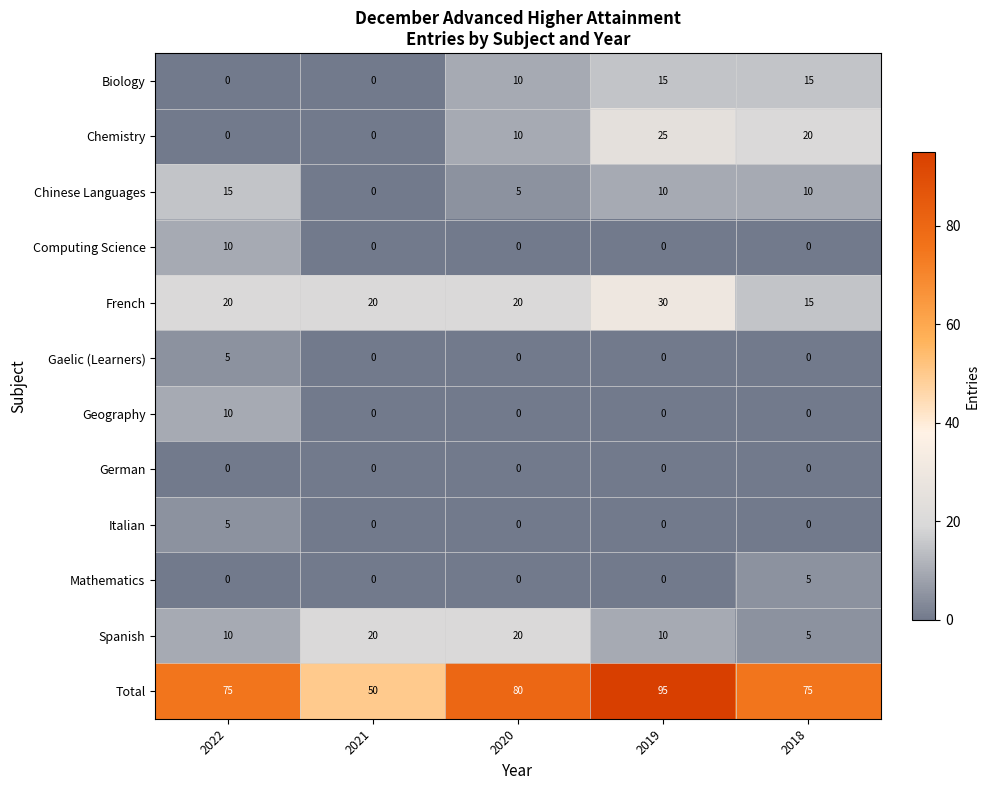

How many values in Italian are above zero?

1